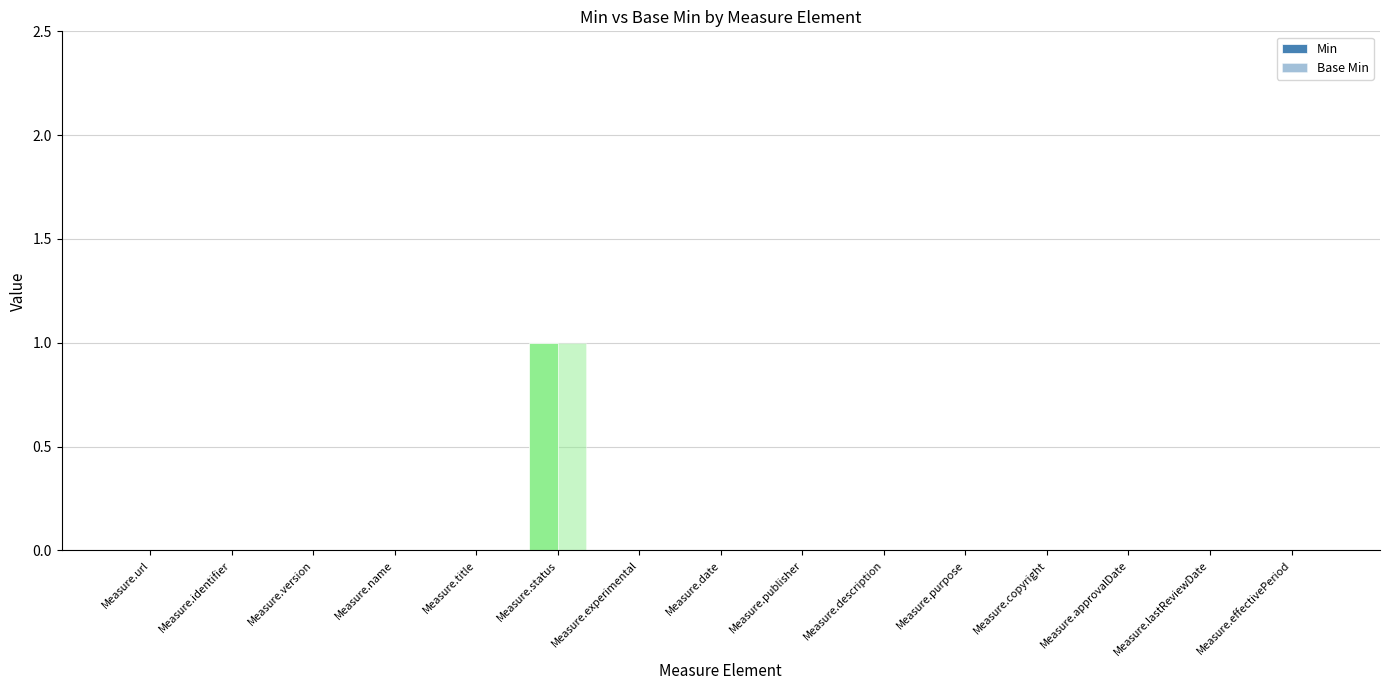

The value of Base Min at Measure.copyright is 0. True or false?

False